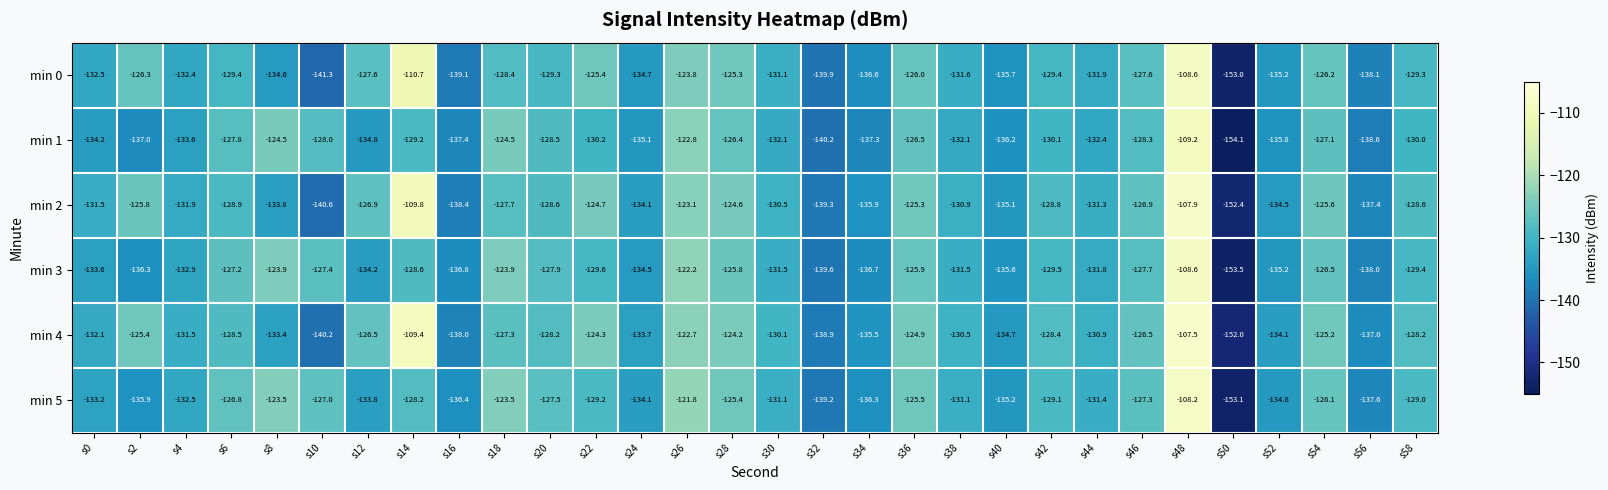

True or false: min 5 has a value of -33.0 at s52.

False